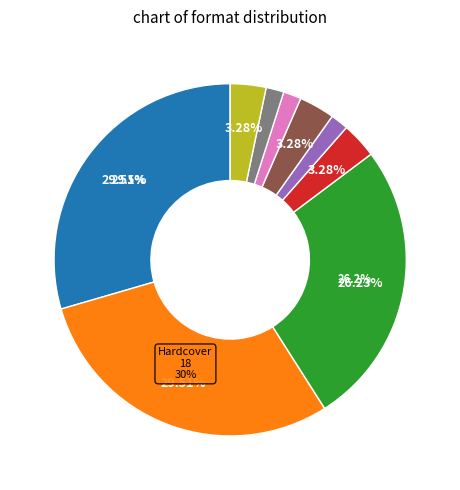

Is there any slice that represents more than half of the pie?

No